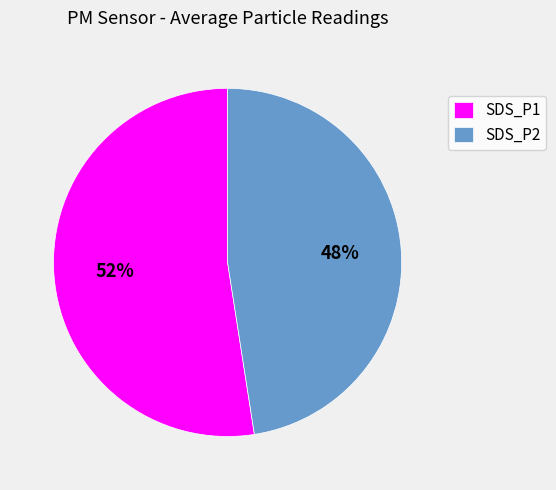

To the nearest percent, what percentage of the pie is SDS_P2?

48%